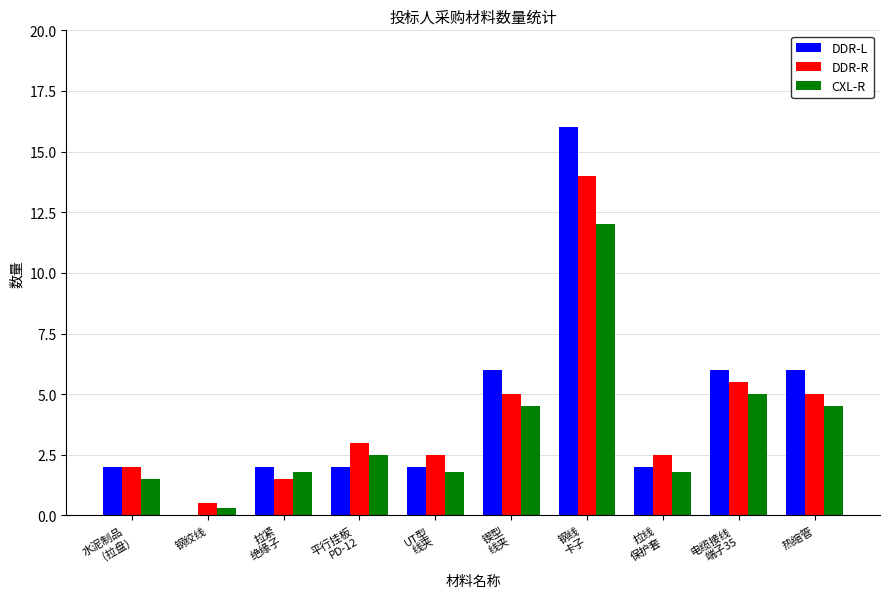

The value of DDR-L at 热缩管 is 6.0. True or false?

True